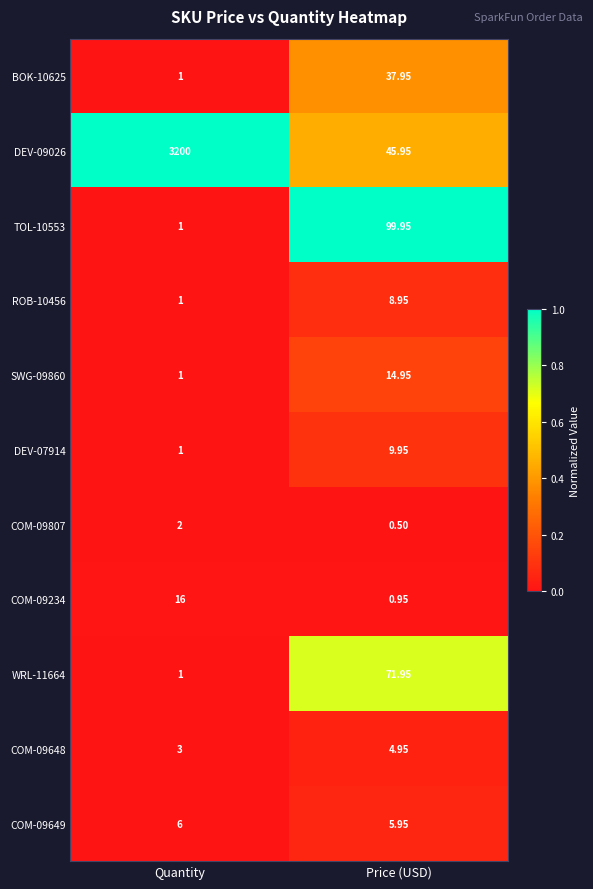

Which series has the largest range (max minus min)?

DEV-09026